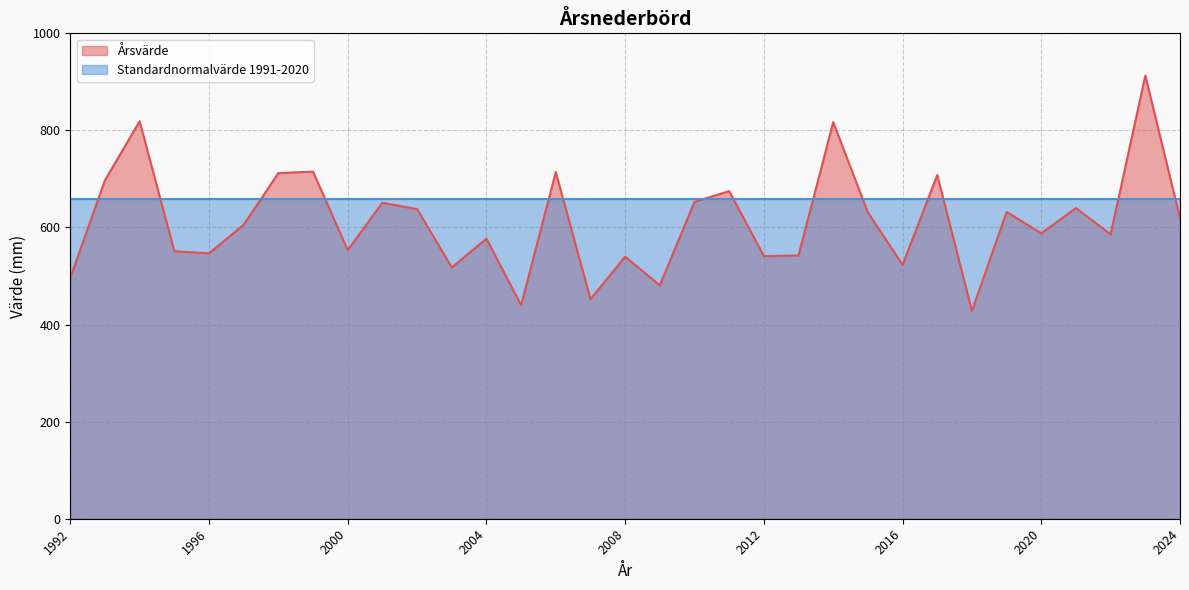

What is the maximum value shown in the chart?

913.0